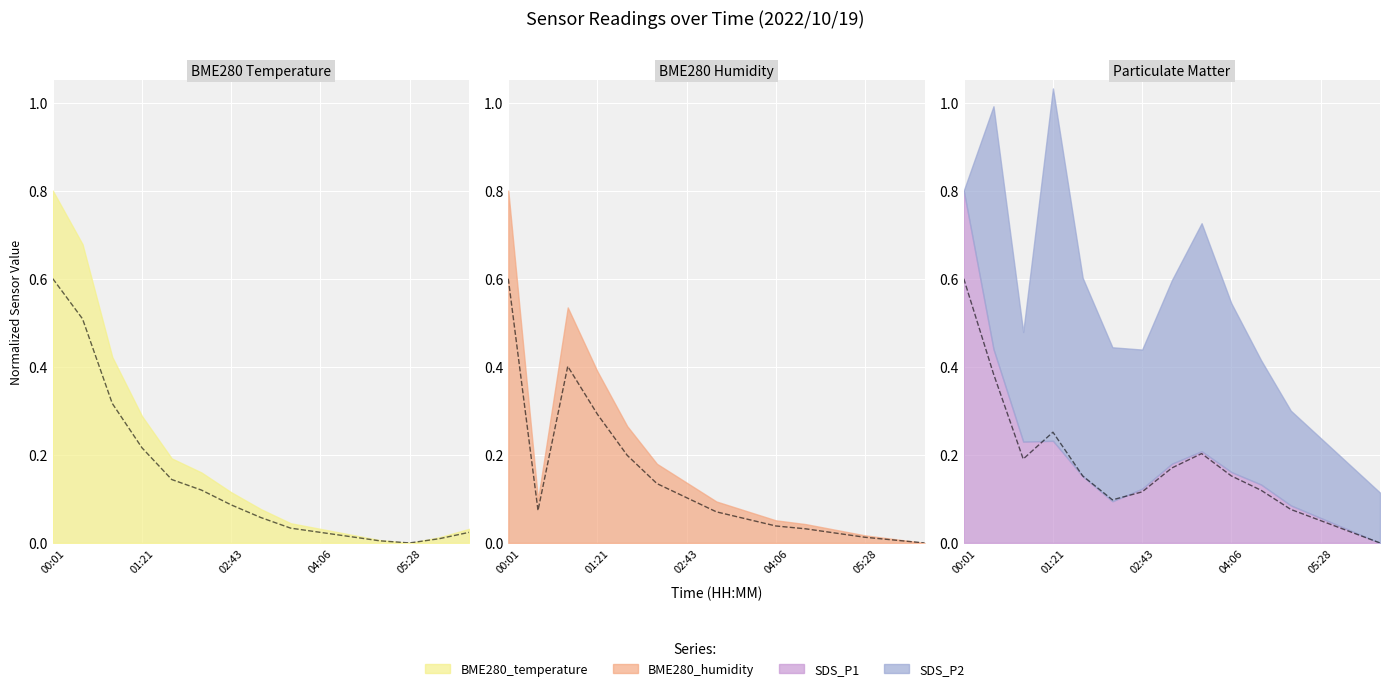

Rank the categories by BME280_humidity value from lowest to highest.

06:23, 05:55, 05:28, 05:01, 04:33, 04:06, 03:38, 03:11, 00:28, 02:43, 02:16, 01:48, 01:21, 00:55, 00:01